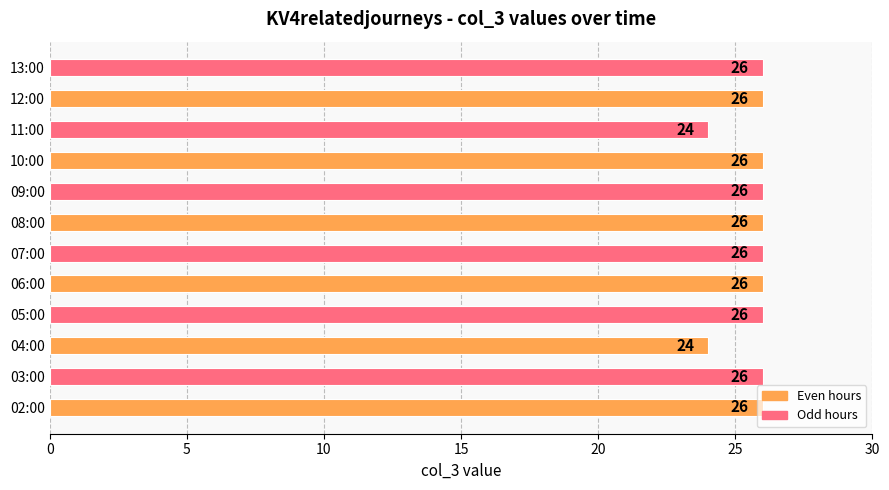

The chart shows a value of 6 at 03:00. True or false?

False